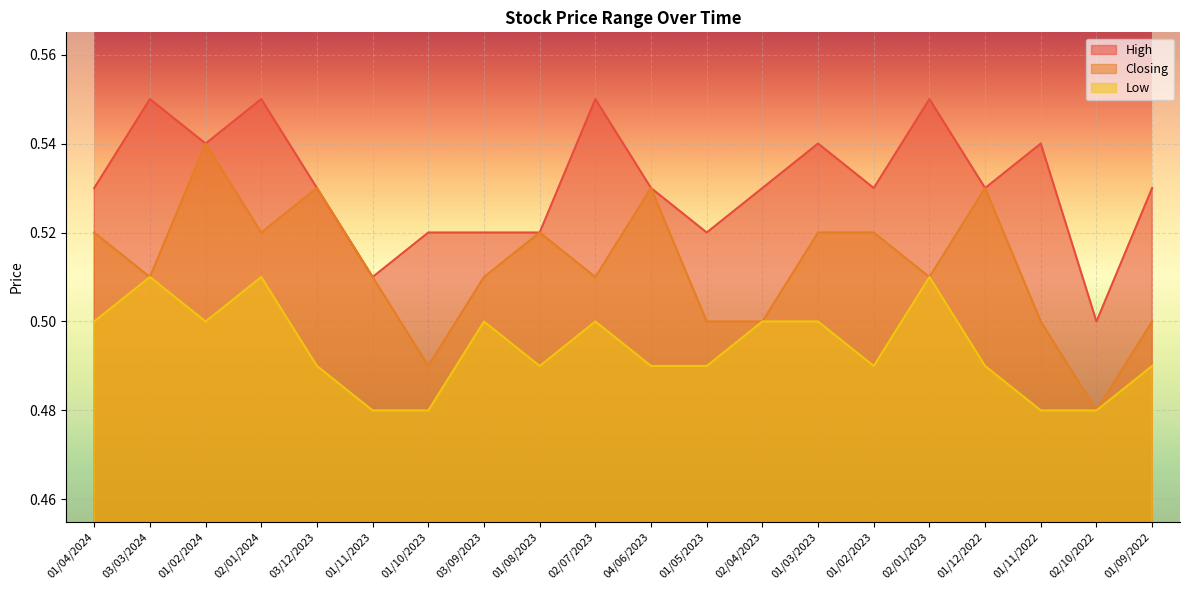

Which category has the highest value in the High series?

03/03/2024